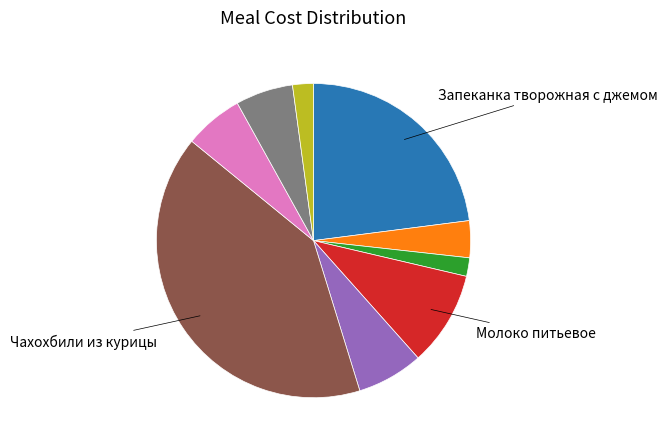

How many segments does this pie chart have?

9